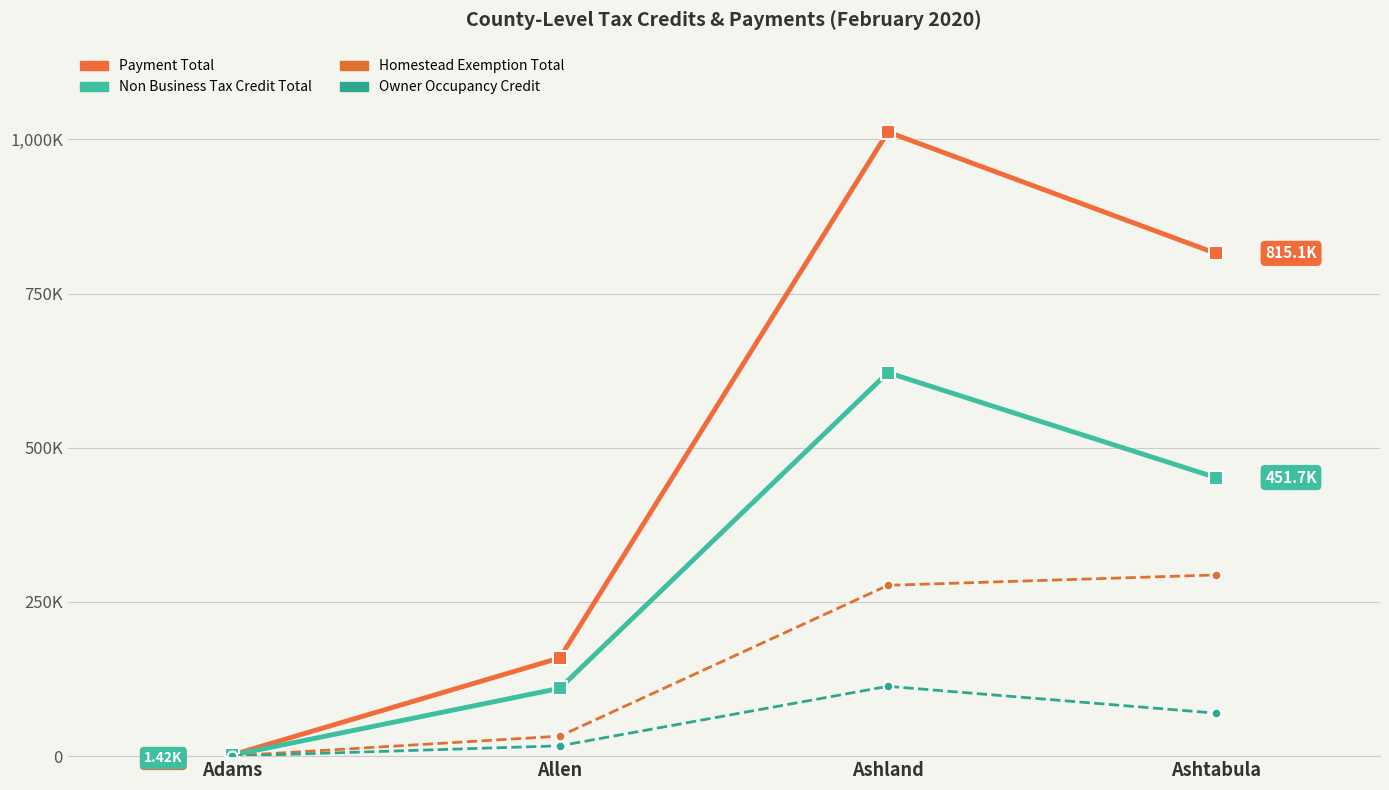

At which category is the sum across all series the highest?

Ashland